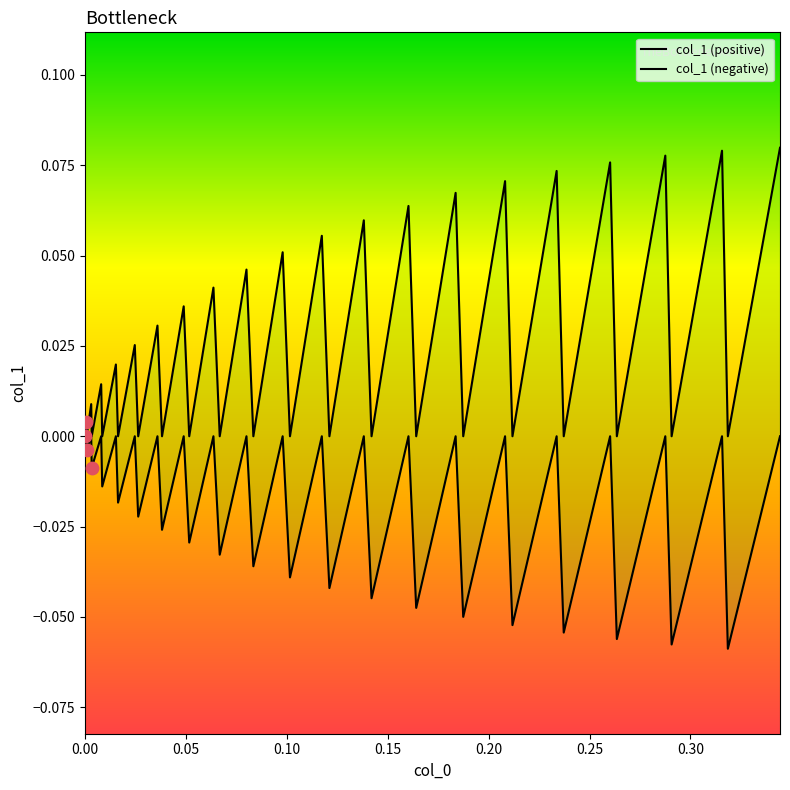

Is the value of col_1 (negative) at 10 greater than the value of col_1 (positive) at 0.05?

No